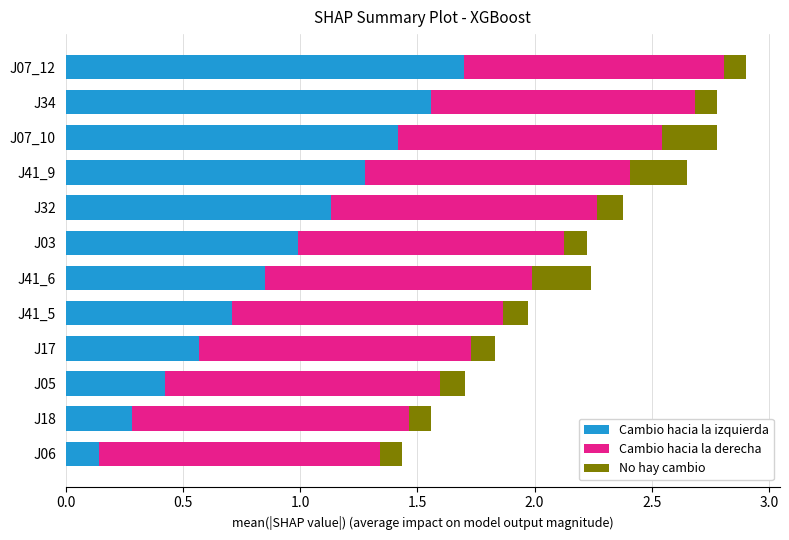

List the labels in order of Cambio hacia la izquierda value, largest first.

J07_12, J34, J07_10, J41_9, J32, J03, J41_6, J41_5, J17, J05, J18, J06